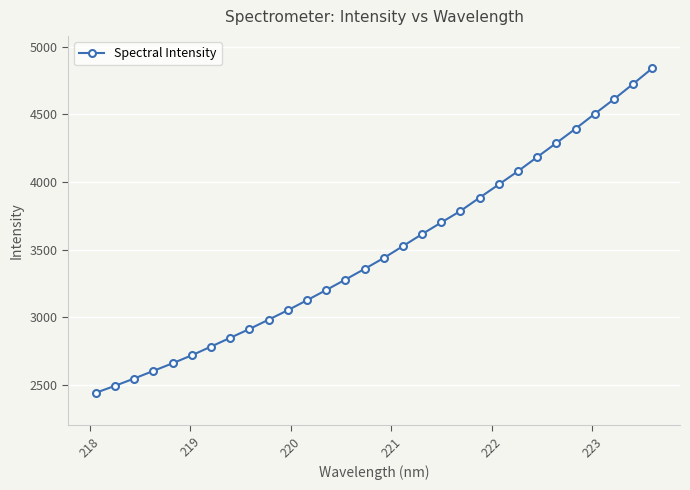

What is the sum of all values?

104540.5